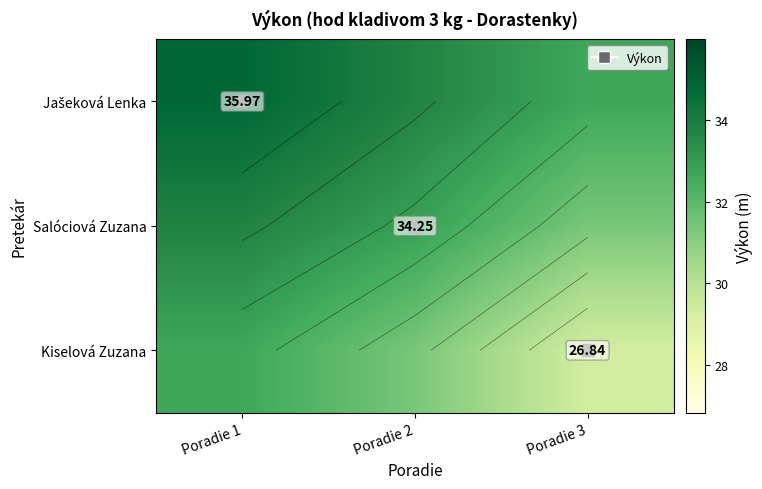

At which label is Jašeková Lenka closest to 33?

Poradie 3